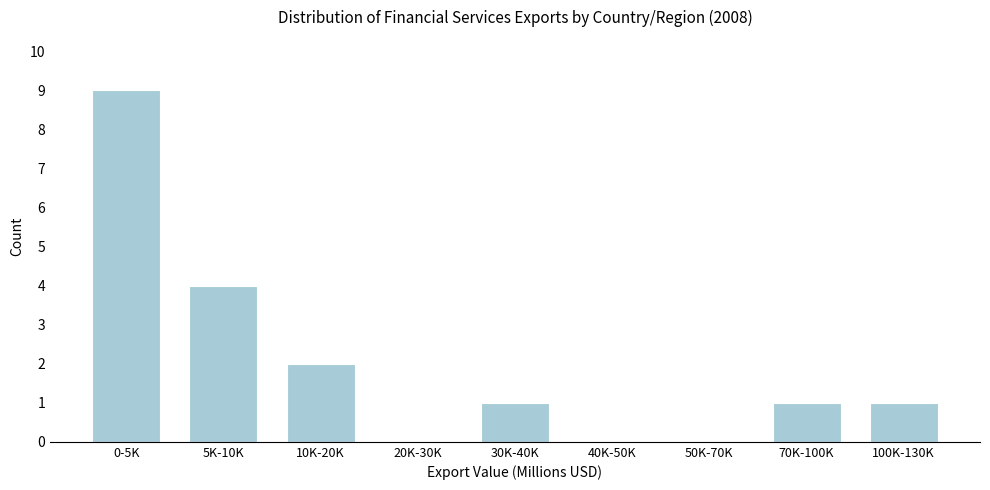

Reading left to right, list all the values displayed in this chart.

0-5K=9	5K-10K=4	10K-20K=2	20K-30K=0	30K-40K=1	40K-50K=0	50K-70K=0	70K-100K=1	100K-130K=1